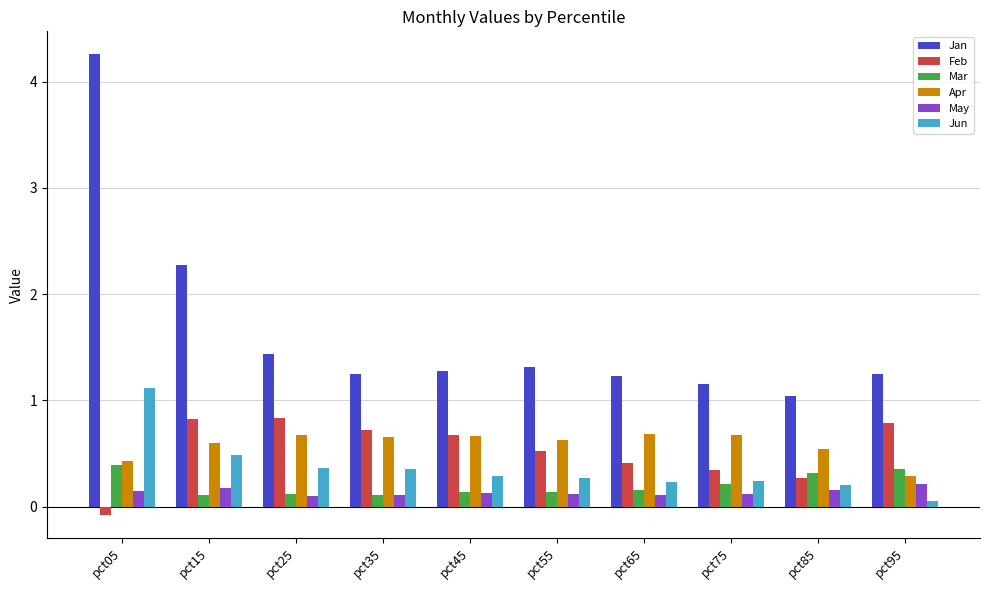

What is the minimum value shown in the chart?

-0.1